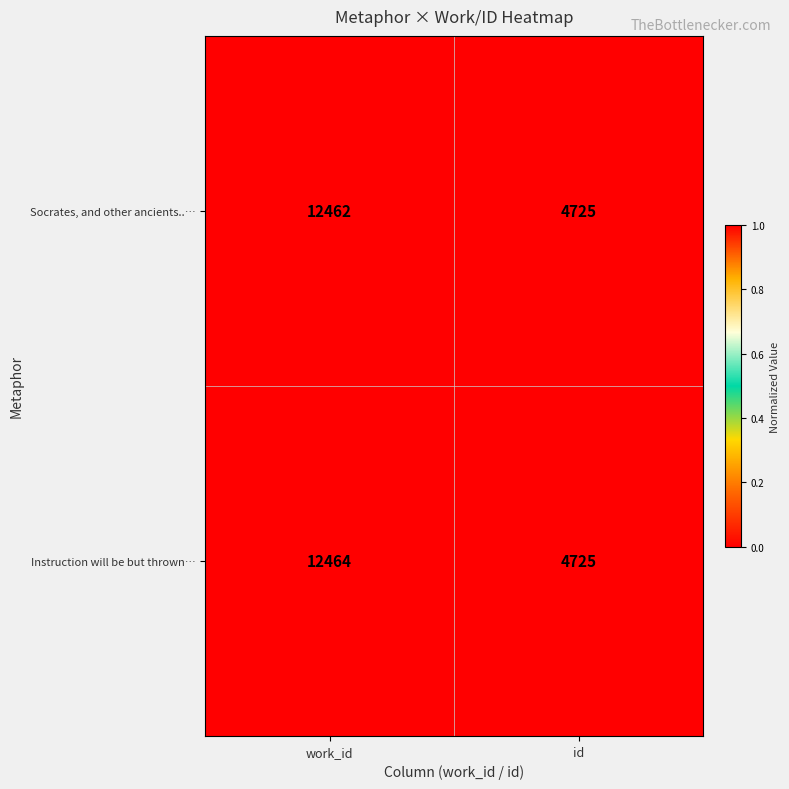

Which category has the lowest value across all series?

id